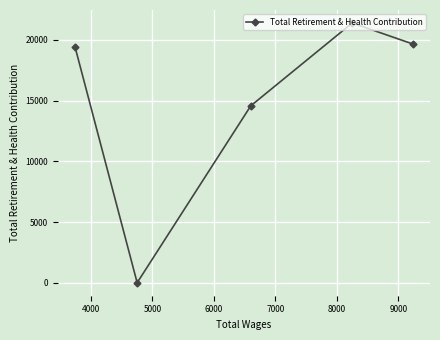

How many interior local valleys (lower than both neighbors) does the data have?

1